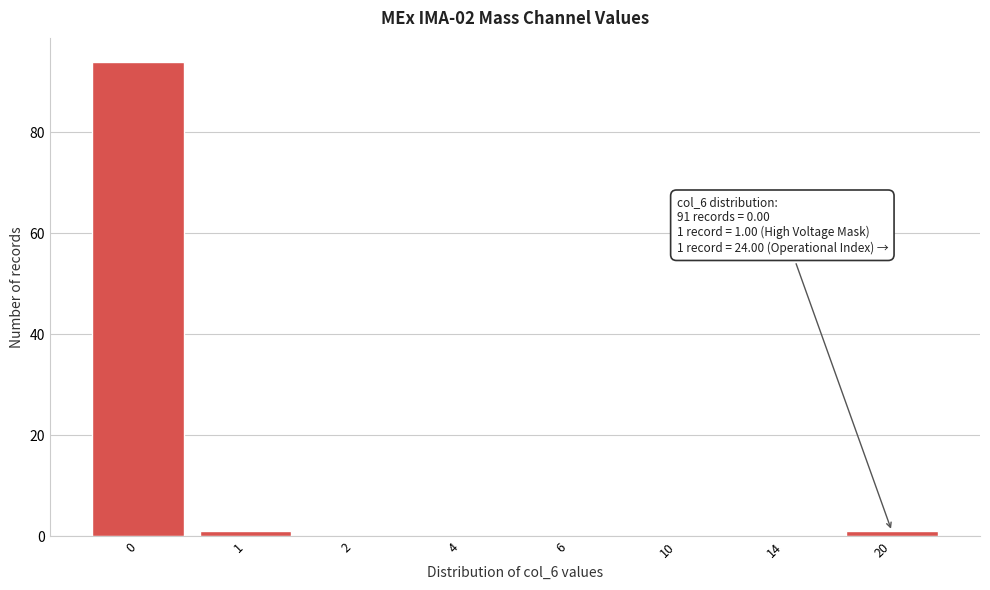

Reading left to right, list all the values displayed in this chart.

0=94	1=1	2=0	4=0	6=0	10=0	14=0	20=1